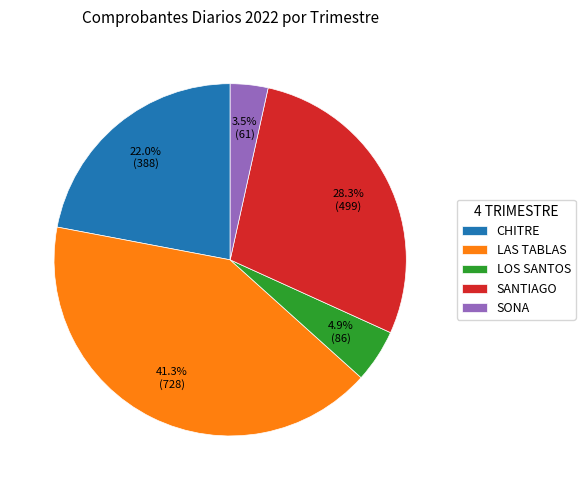

Is there any slice that represents more than half of the pie?

No